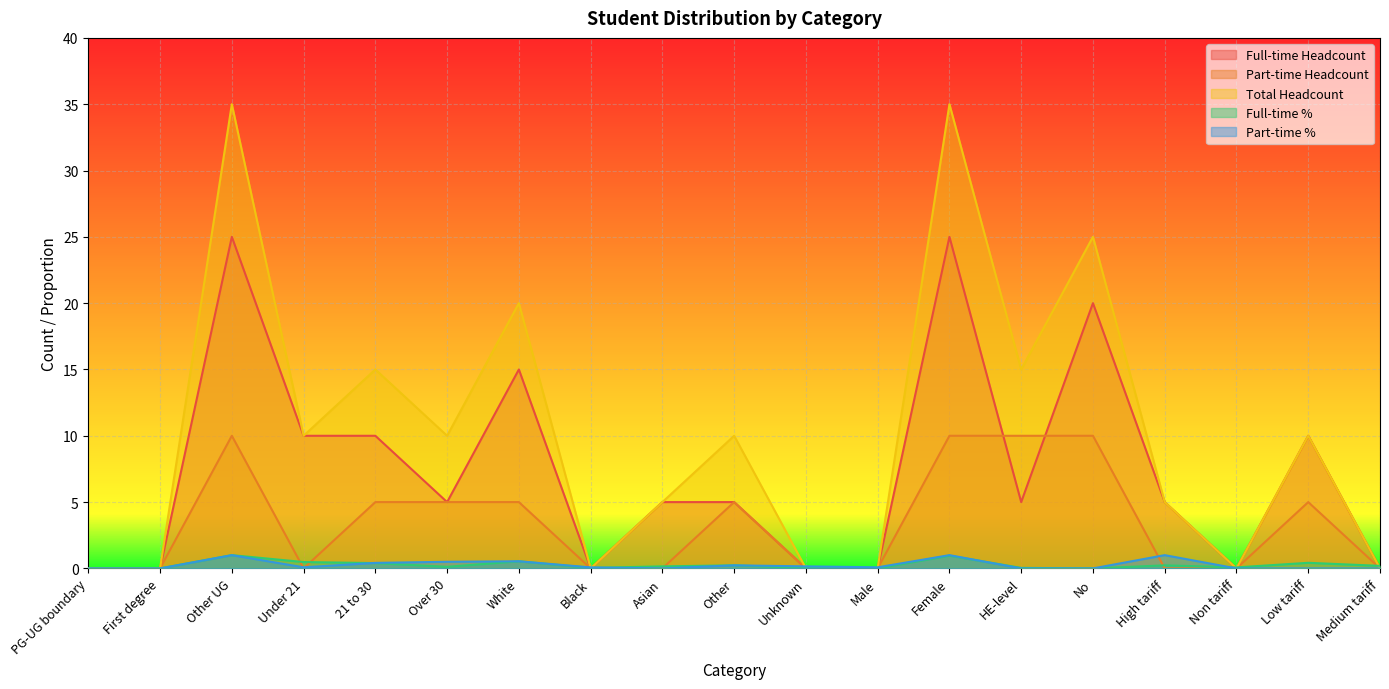

How many data points does each series have?

19